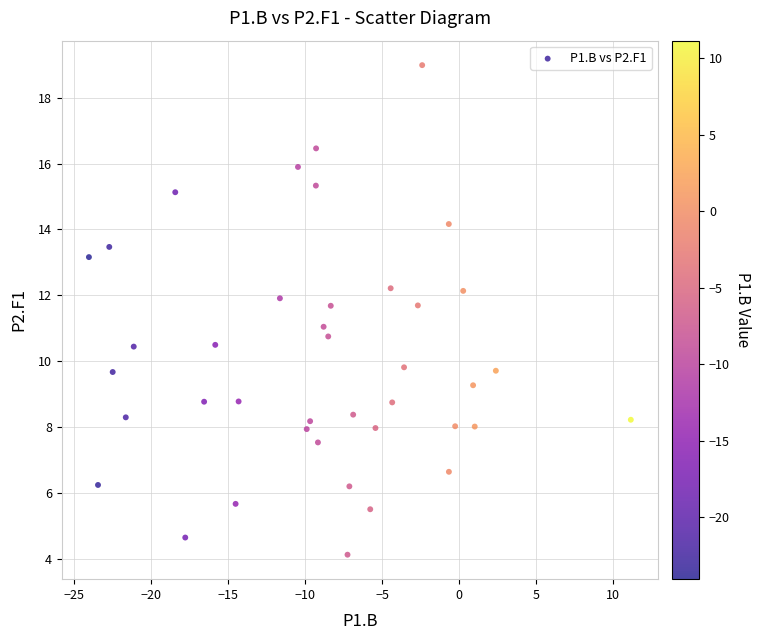

What is the range of Y values (max minus min)?

14.9